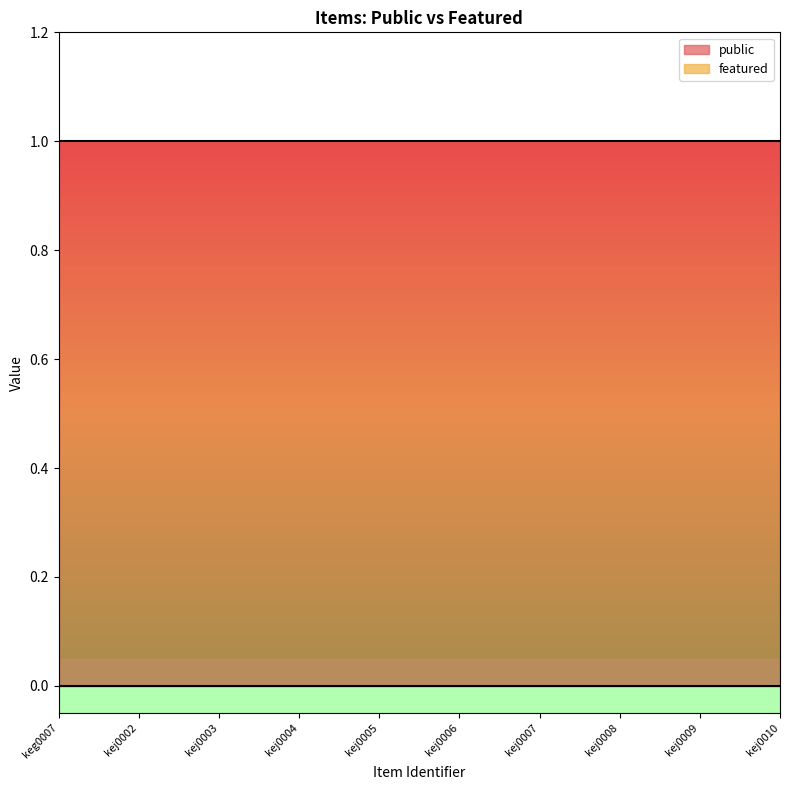

Reading left to right, list all the values displayed in this chart.

public: 1	1	1	1	1	1	1	1	1	1
featured: 0	0	0	0	0	0	0	0	0	0